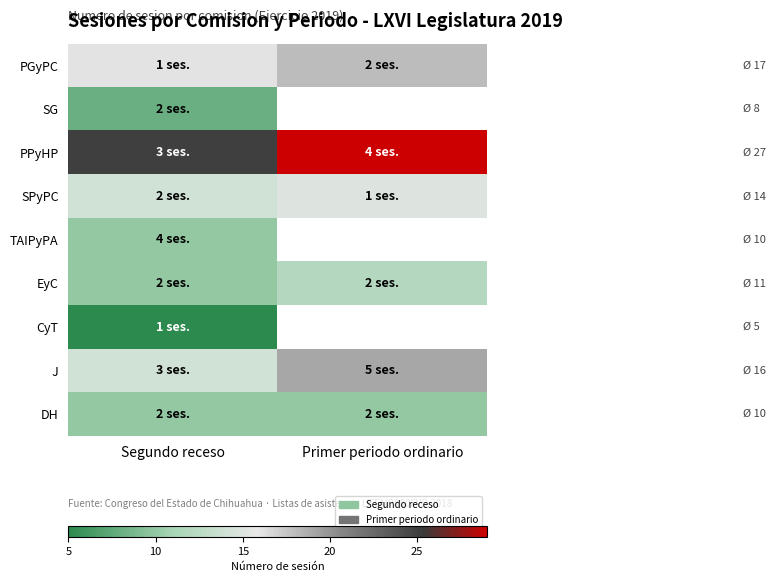

Read the EyC value at Segundo receso.

10.0